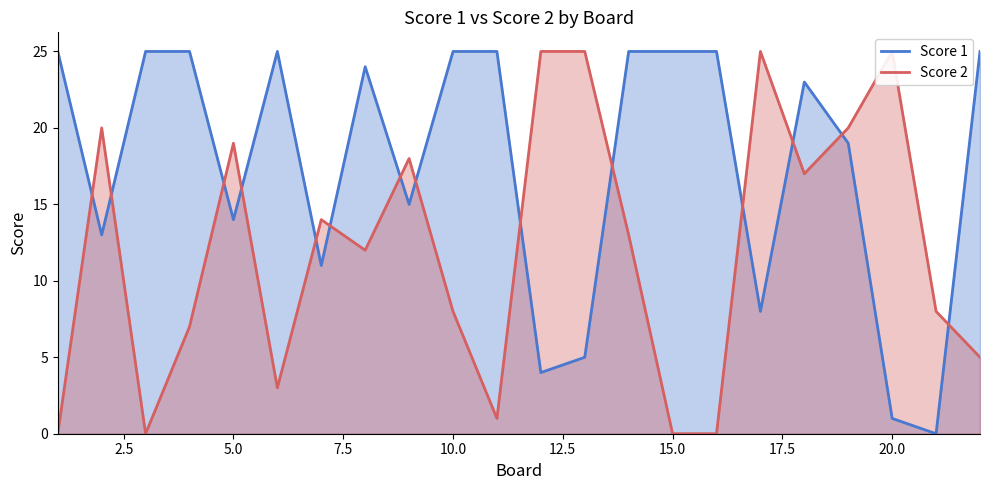

Is it true that Score 1 equals 14 at 5.0?

True